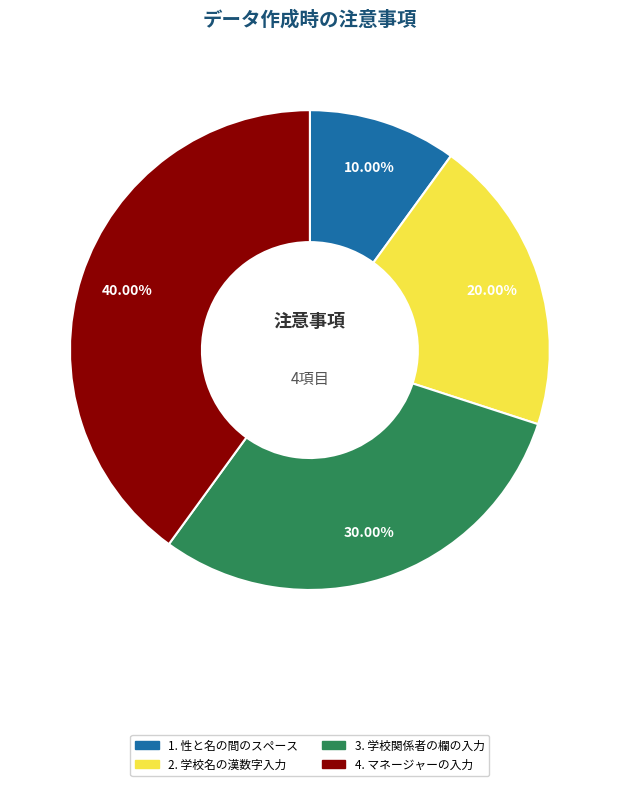

How many segments does this pie chart have?

4